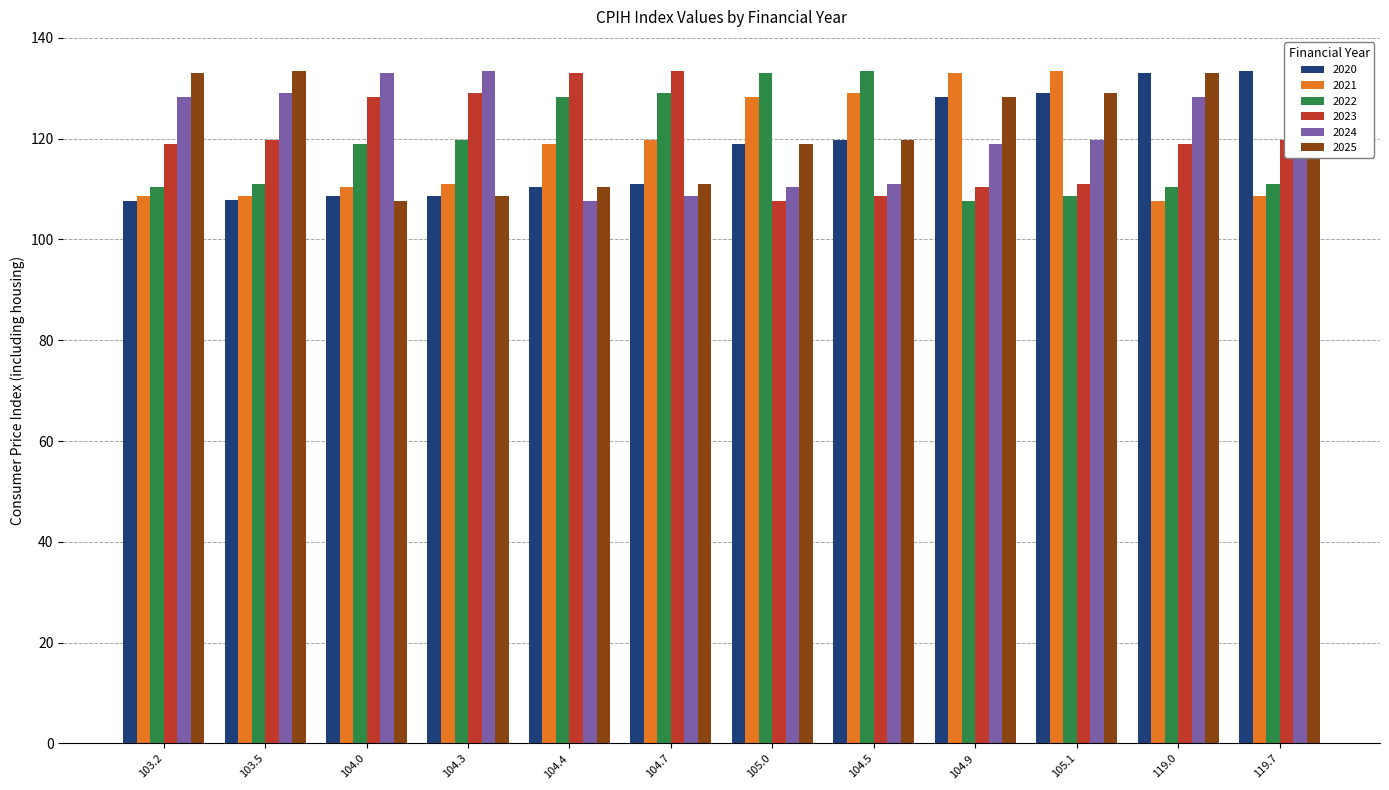

The value of 2021 at 104.0 is 110.4. True or false?

True